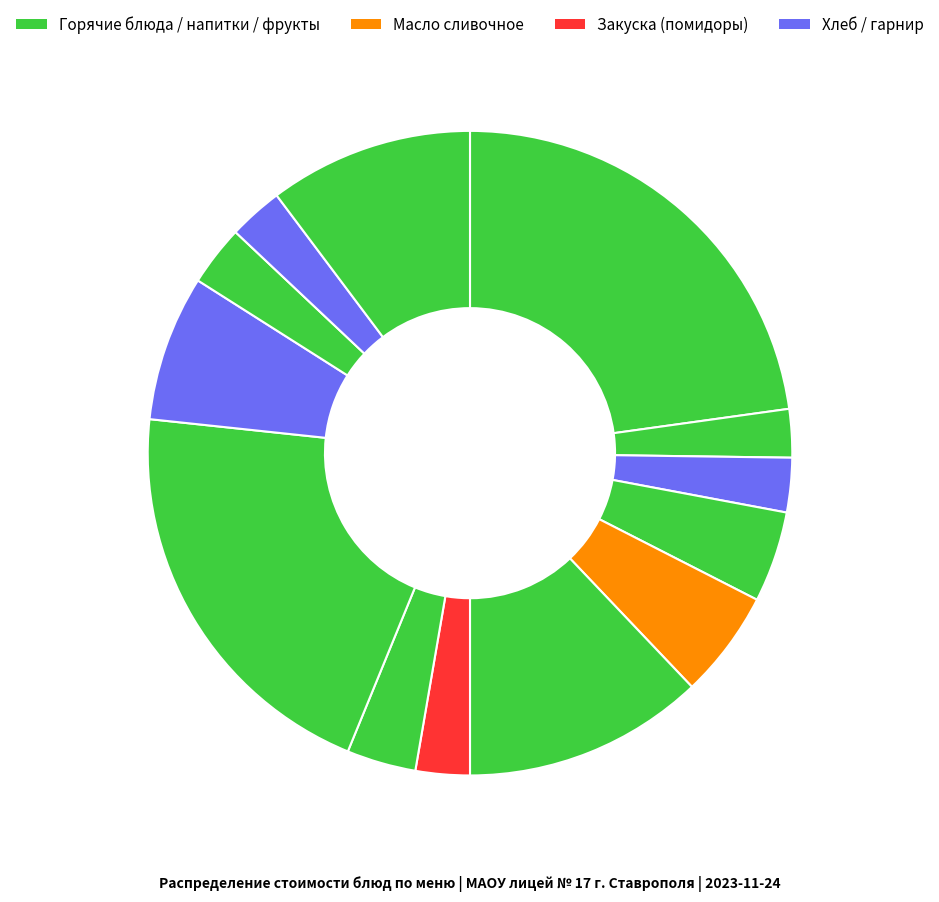

Which slice is the smallest?

ХЛЕБ ПШЕНИЧНЫЙ (завтрак)